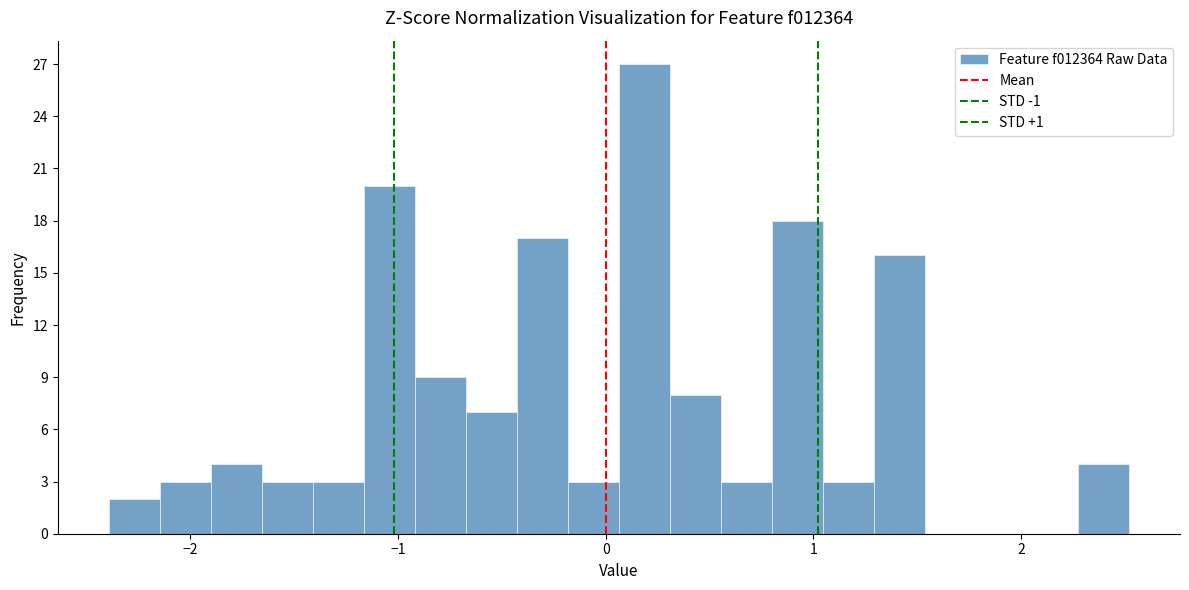

Read against the x-axis, roughly where is the centre of the tallest bar?

0.2